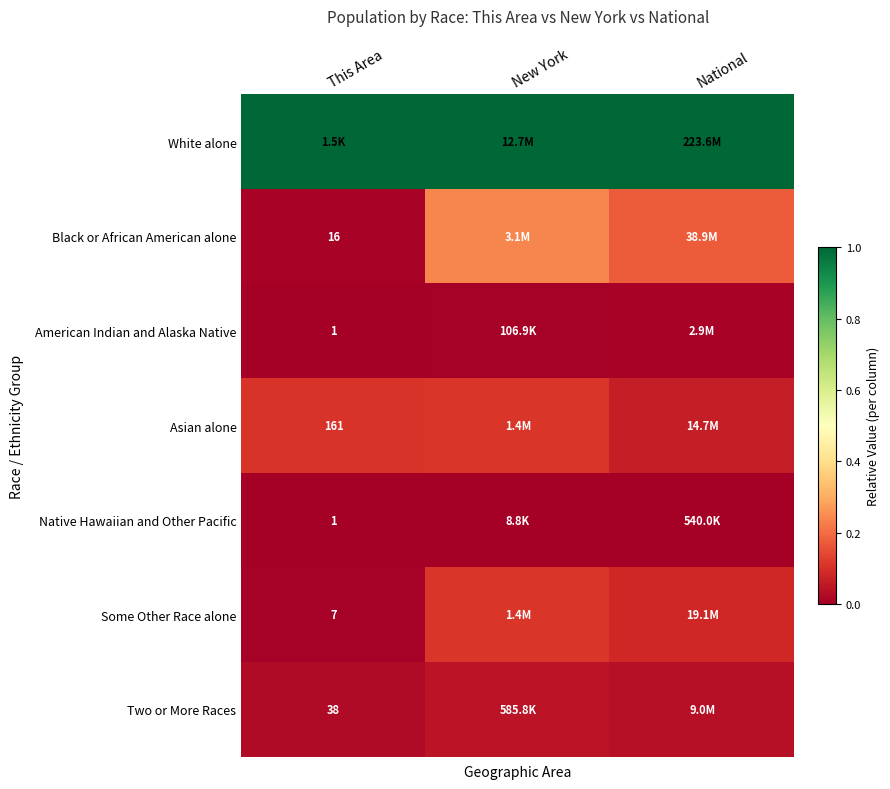

Which has a higher value, National or New York?

National